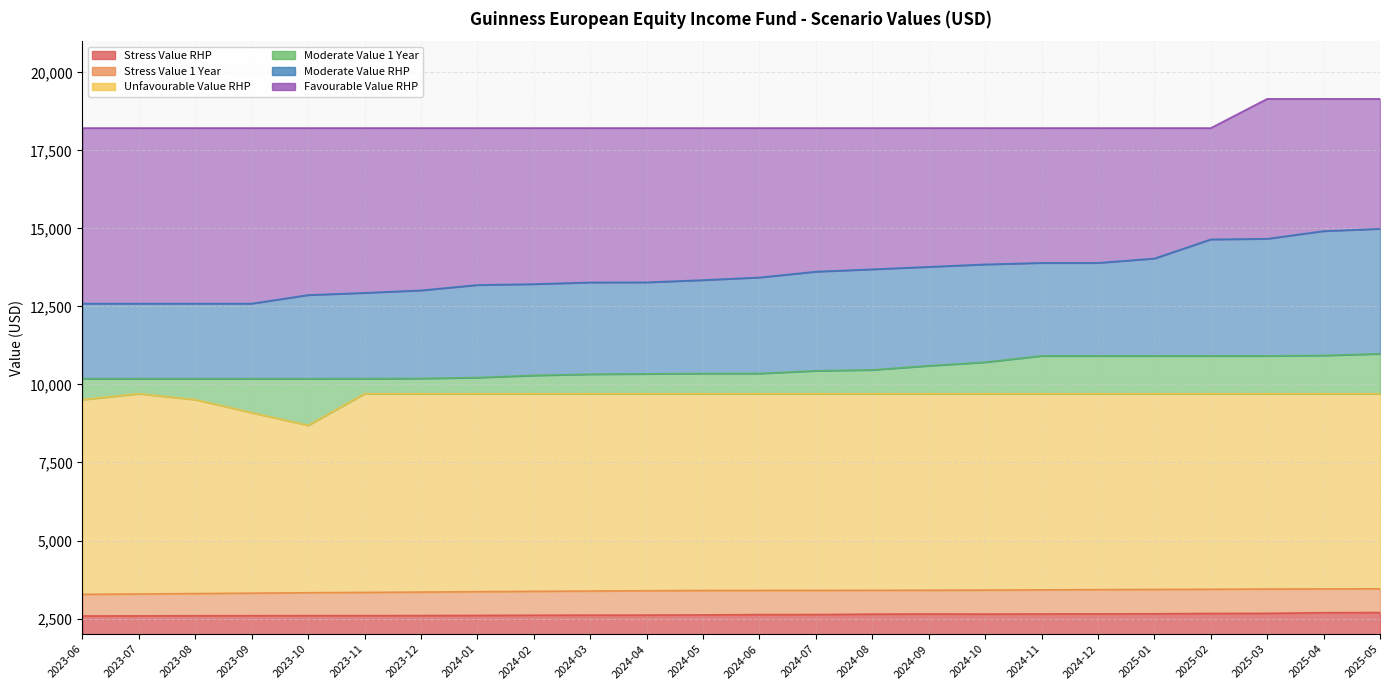

Where is the first local maximum for Stress Value RHP?

2024-09